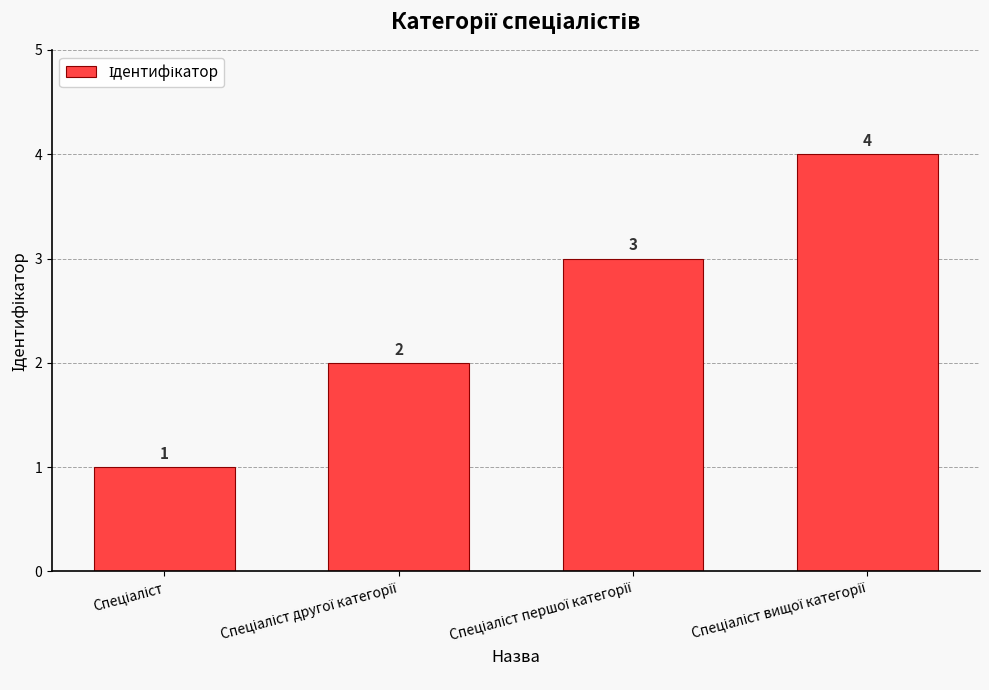

Does the chart contain stacked bars?

No